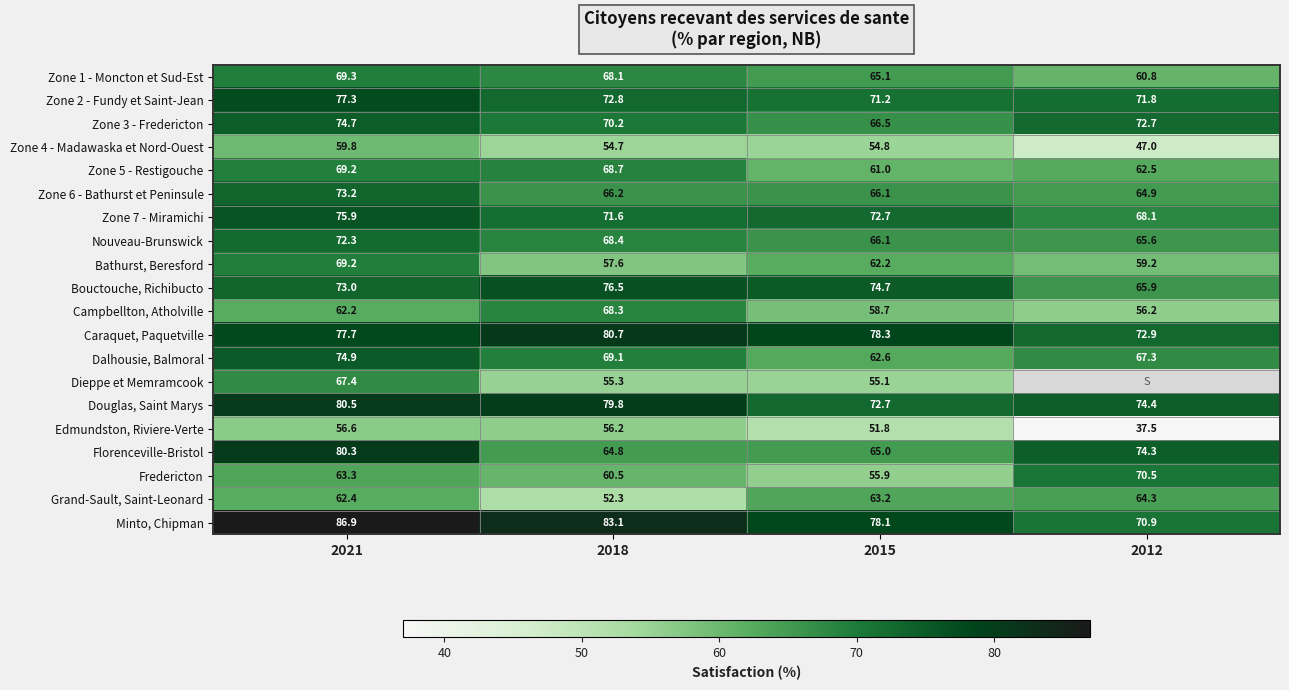

The Zone 7 - Miramichi series shows 29.5 at 2015. True or false?

False